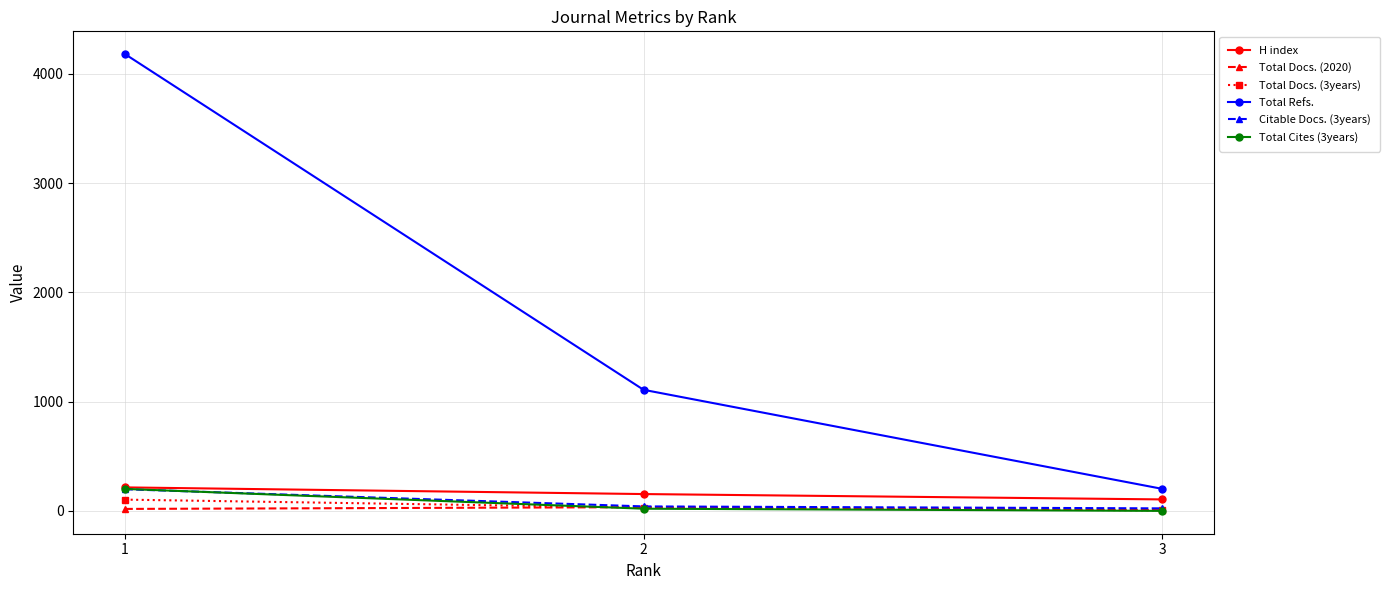

Is this an area chart (filled region under the line)?

No